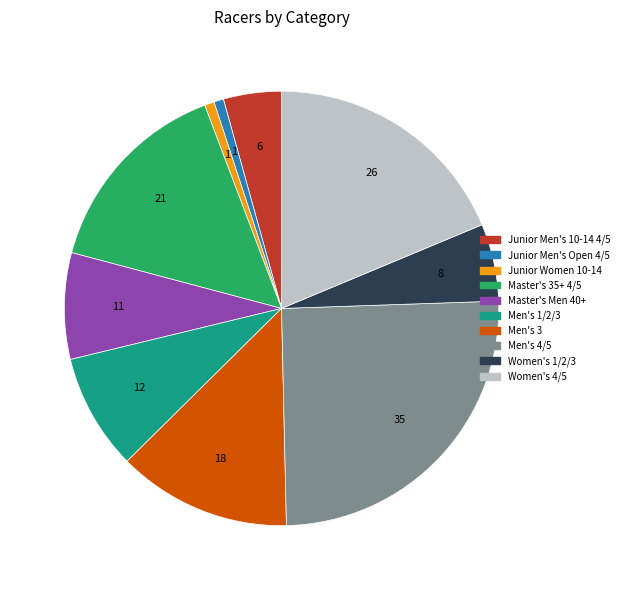

Between Men's 1/2/3 and Master's Men 40+, which is larger?

Men's 1/2/3